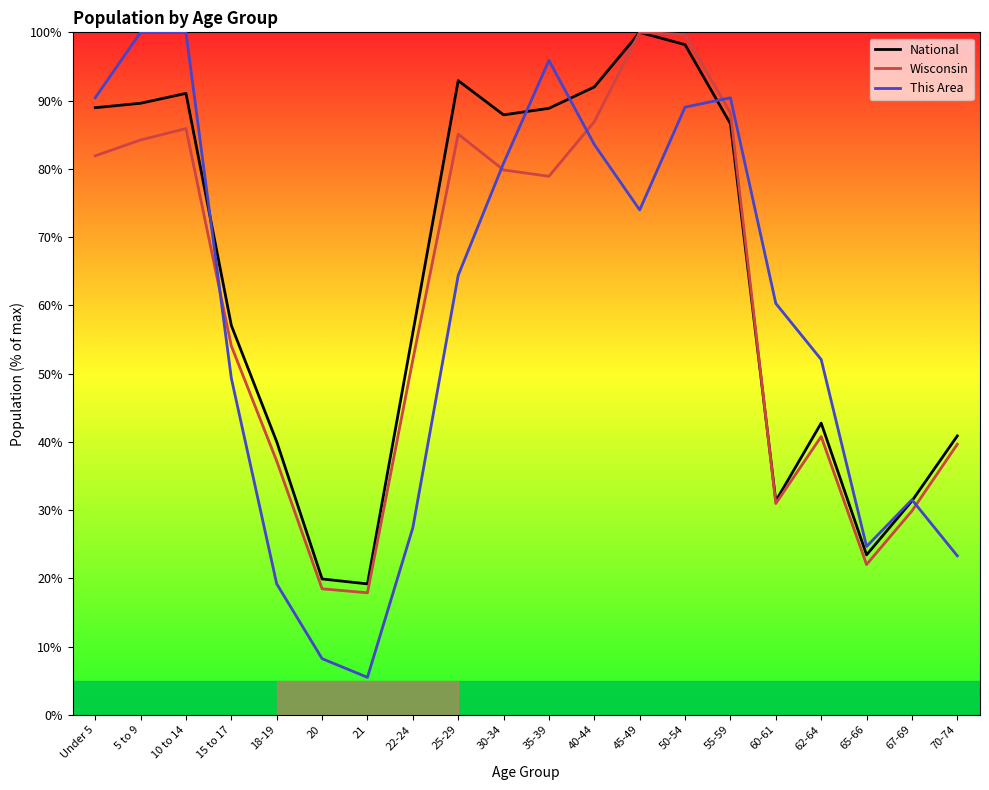

At which label does This Area reach its peak?

5 to 9